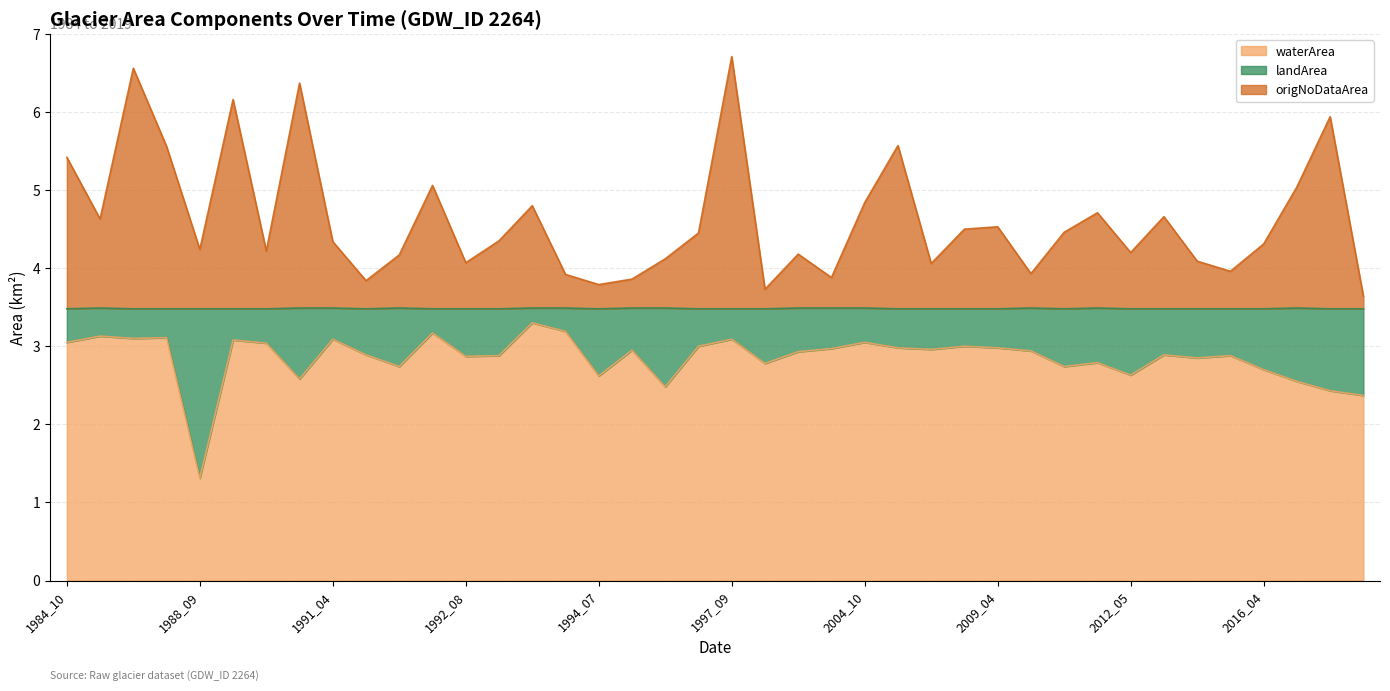

How many data points in waterArea are above 2?

39